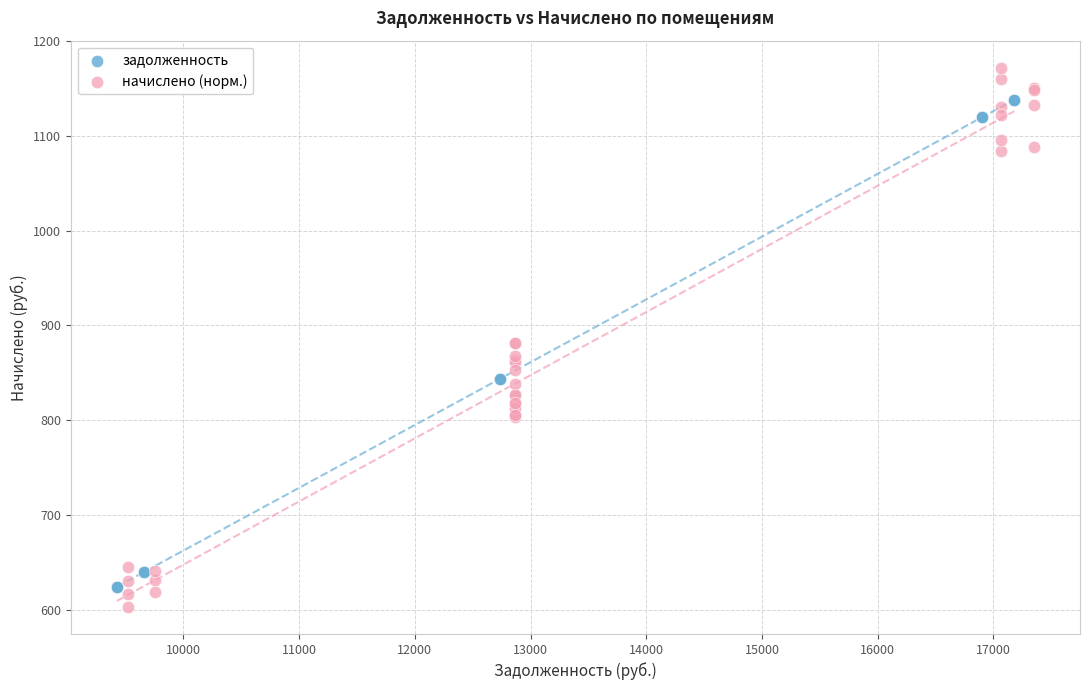

Which series reaches the maximum Y coordinate?

начислено (норм.)